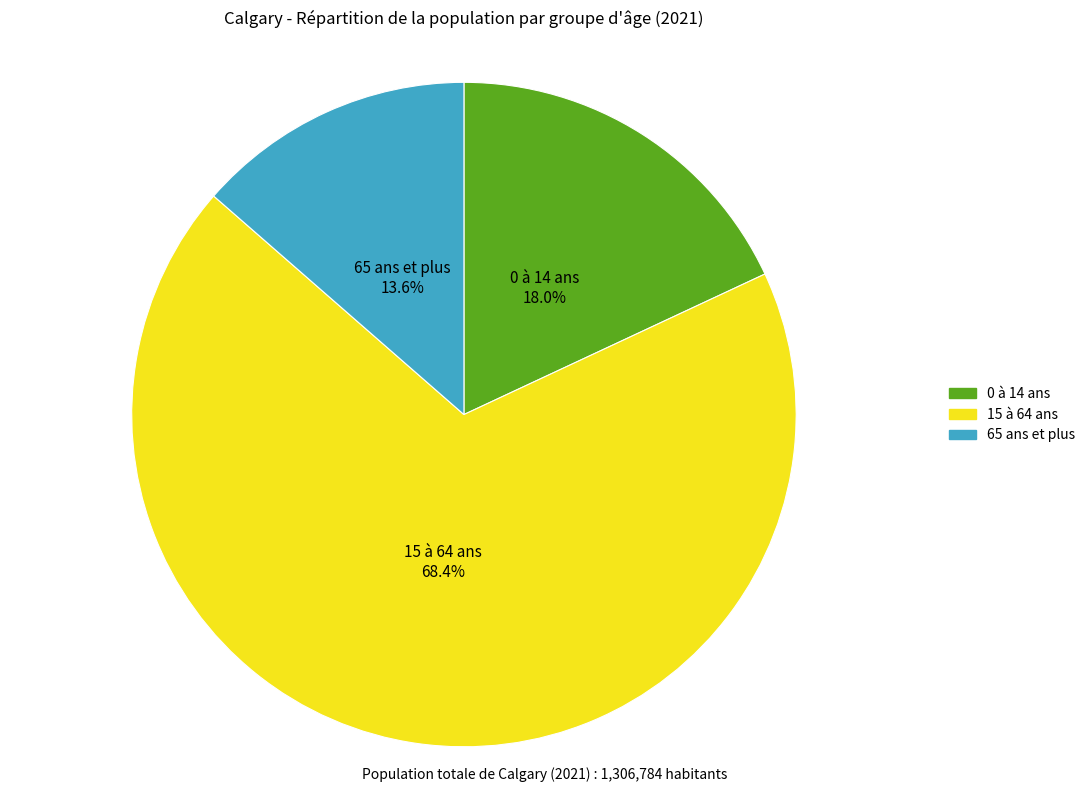

What percentage is the 65 ans et plus slice, to the nearest percent?

14%